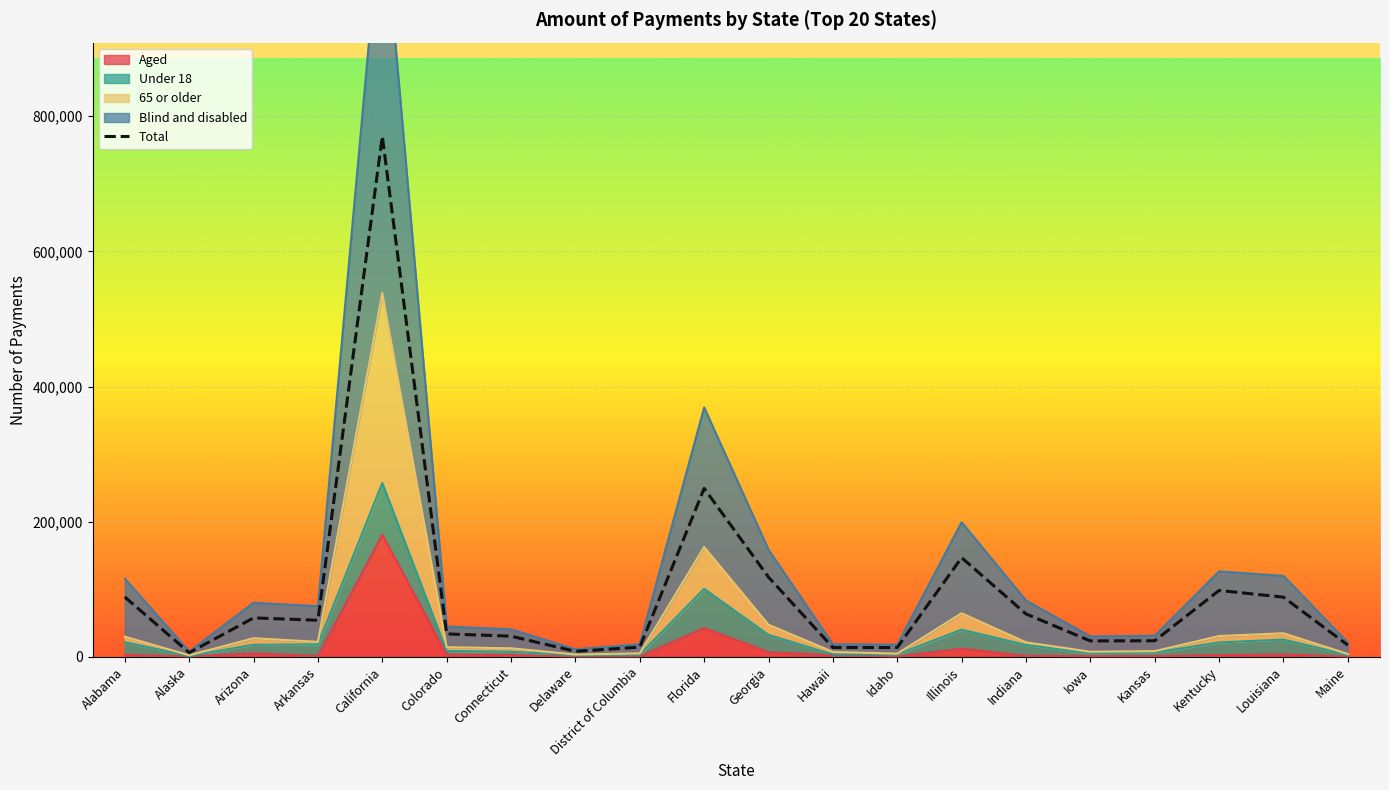

How many points are lower than both their immediate neighbors (excluding endpoints)?

5